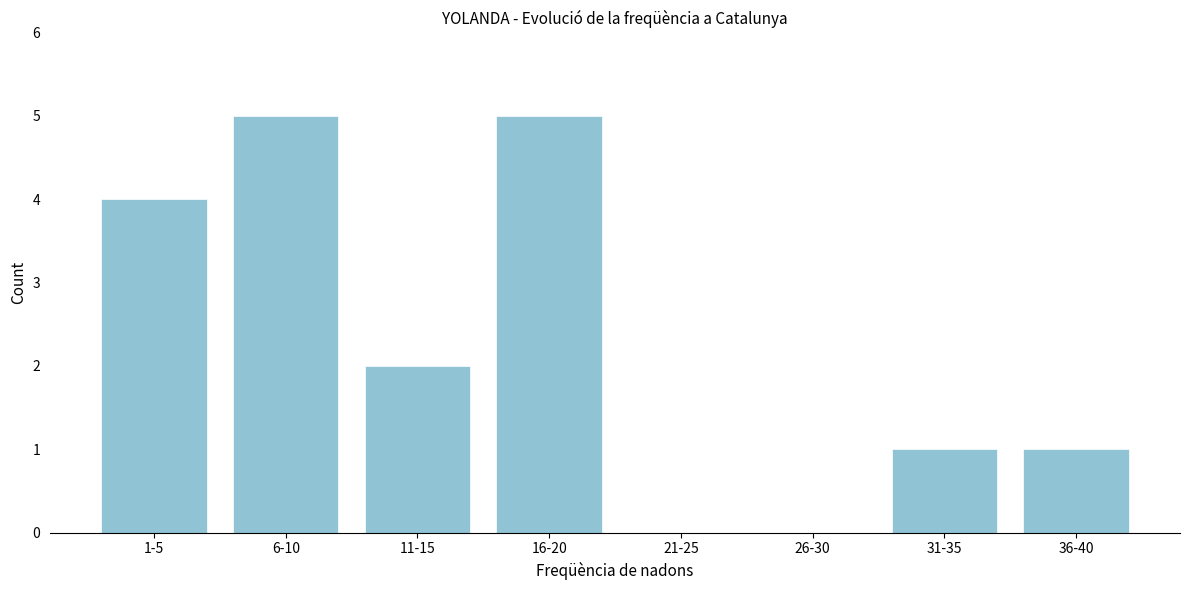

Reading left to right, list all the values displayed in this chart.

1-5=4	6-10=5	11-15=2	16-20=5	21-25=0	26-30=0	31-35=1	36-40=1